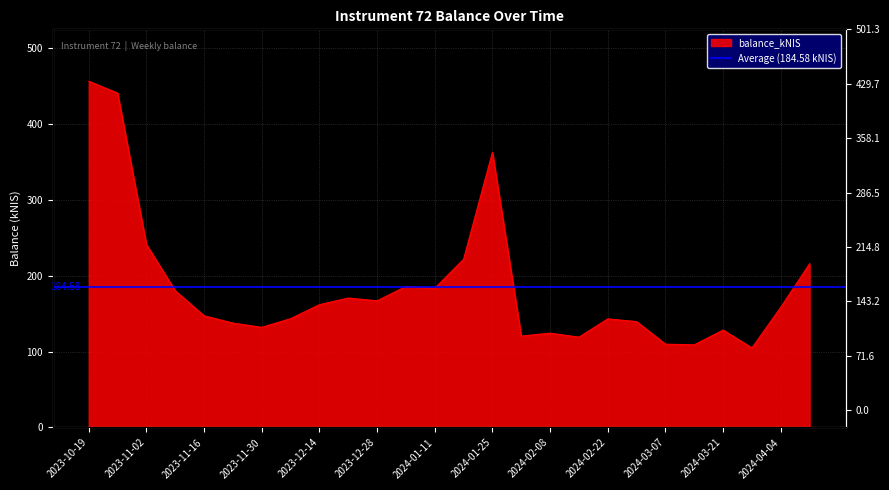

How many lines are shown in the chart?

1